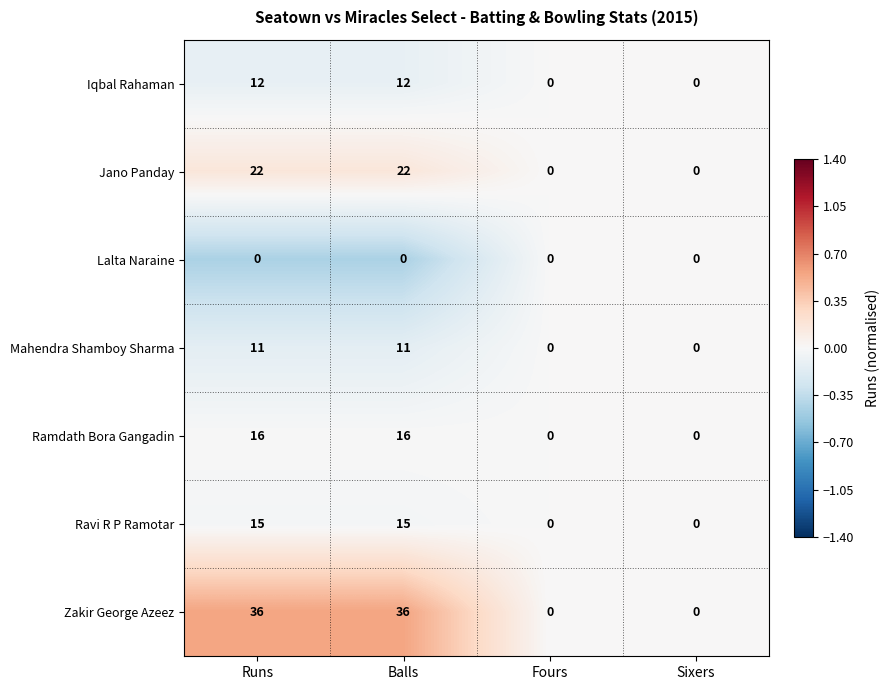

Count the Mahendra Shamboy Sharma values in the range 0 to 11.

4